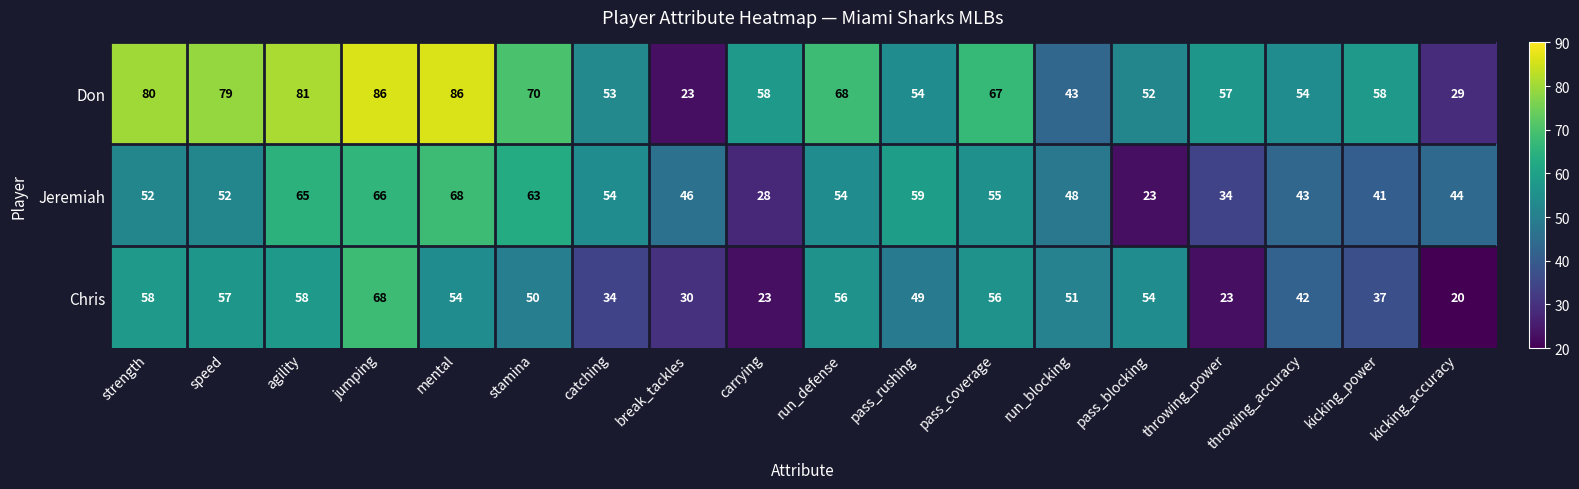

What is the smallest value displayed?

20